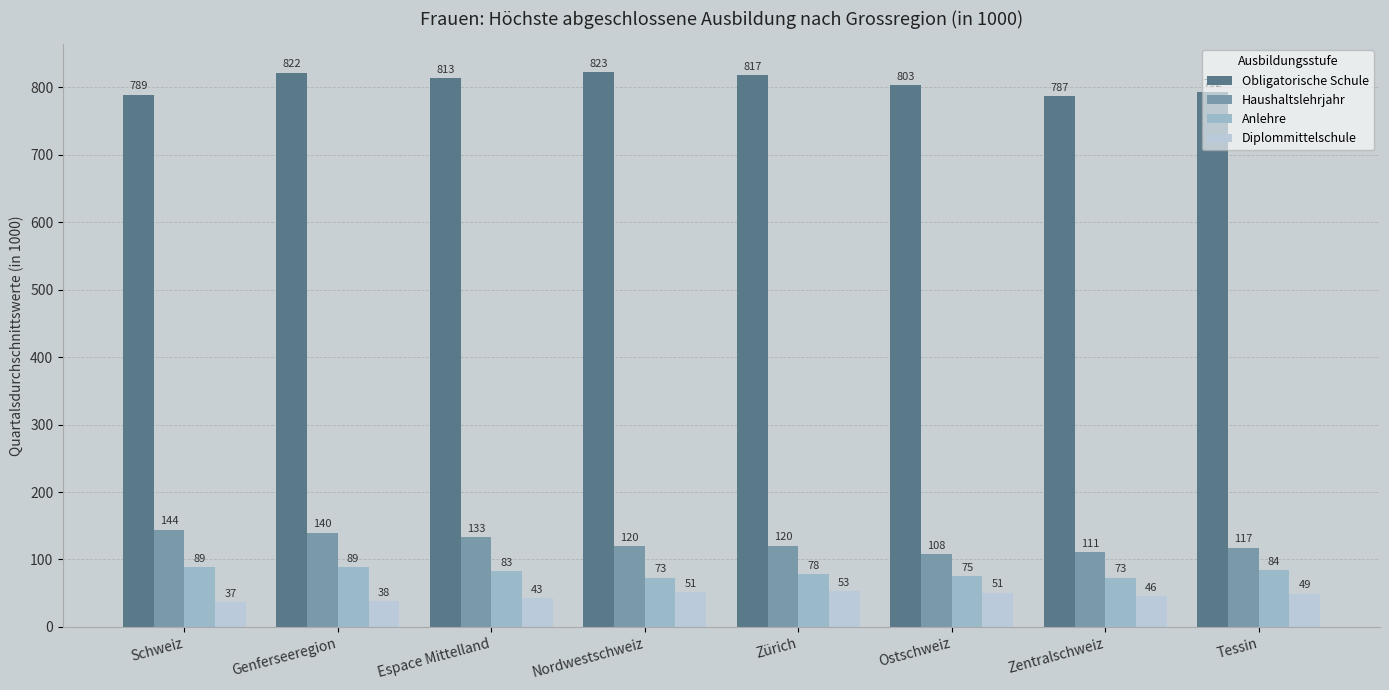

Which series has the largest range (max minus min)?

Haushaltslehrjahr